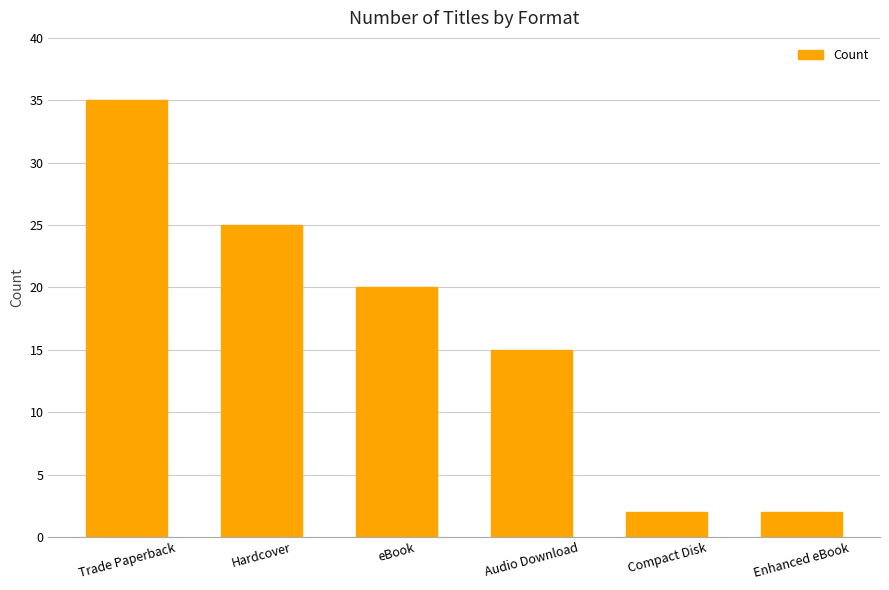

At which label is the value closest to 18?

eBook